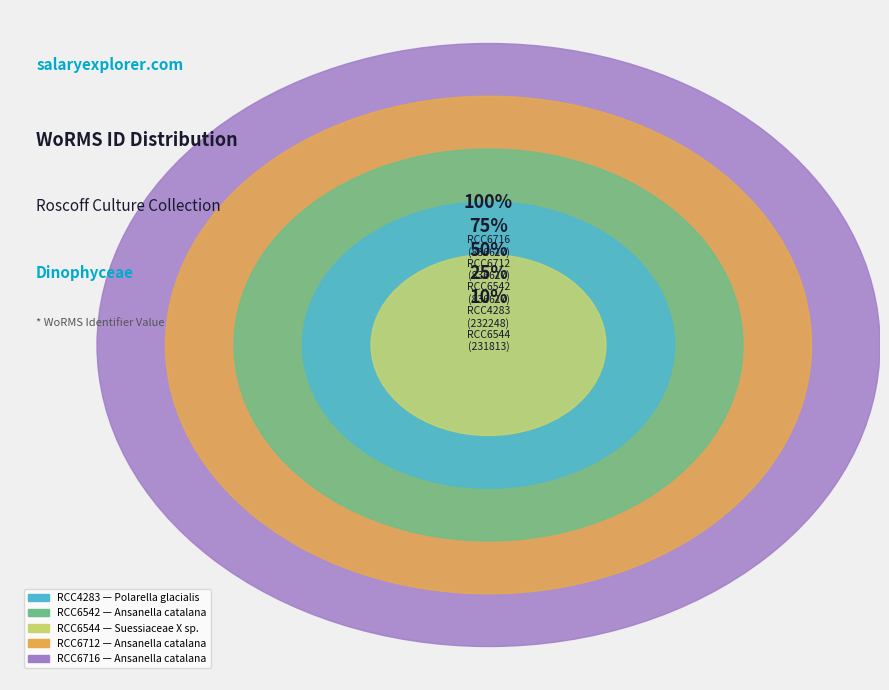

What is the change in value from RCC4283 to RCC6712?

+604369